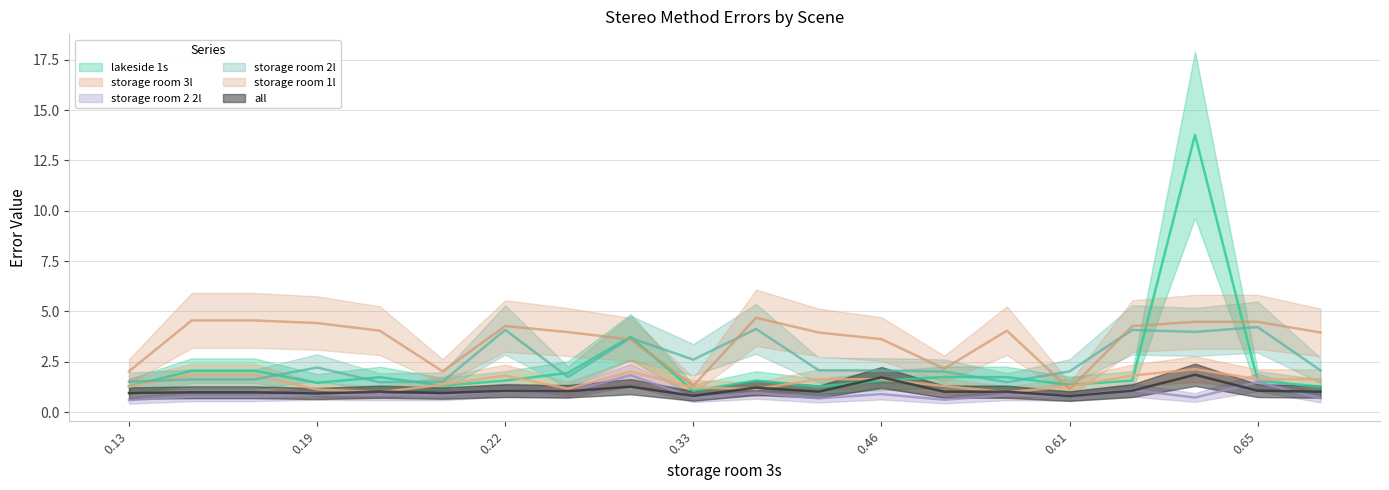

At which category is the sum across all series the highest?

0.64